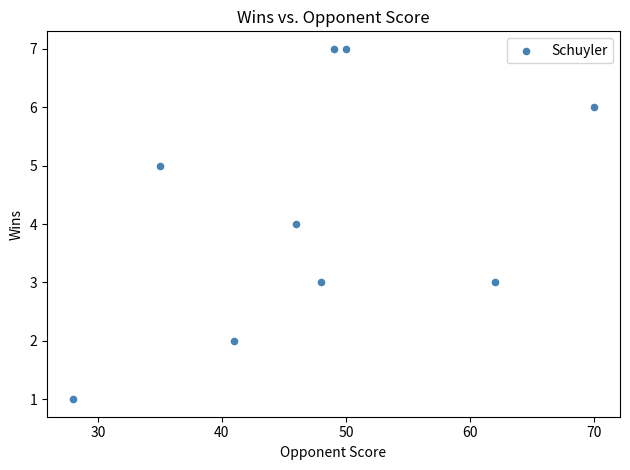

What is the range of X values (max minus min)?

42